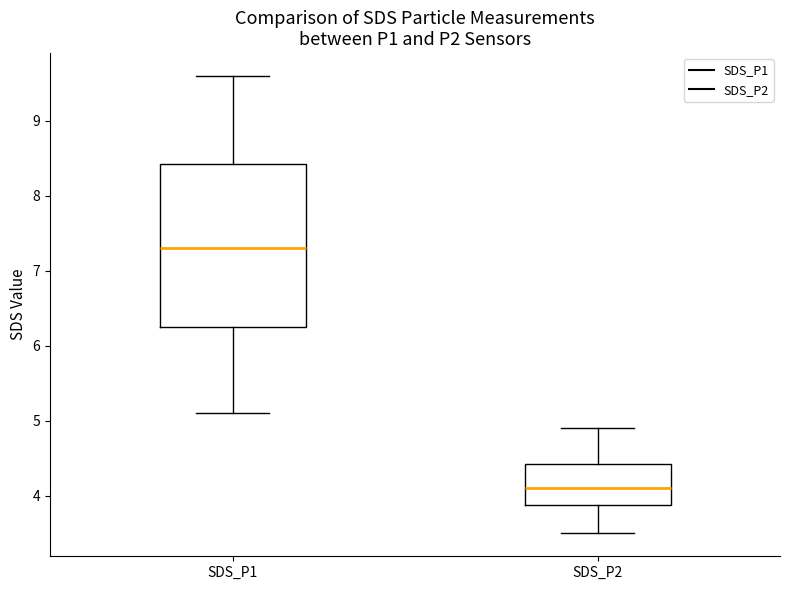

Which box is the tallest, from its lower edge to its upper edge?

SDS_P1